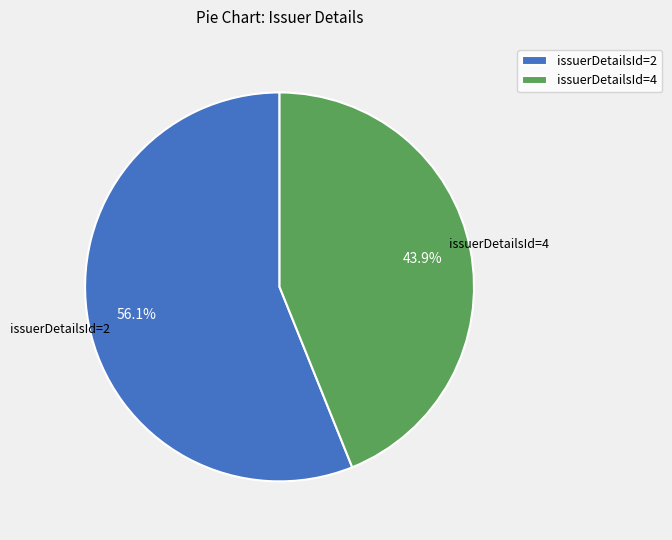

Between issuerDetailsId=2 and issuerDetailsId=4, which is larger?

issuerDetailsId=2